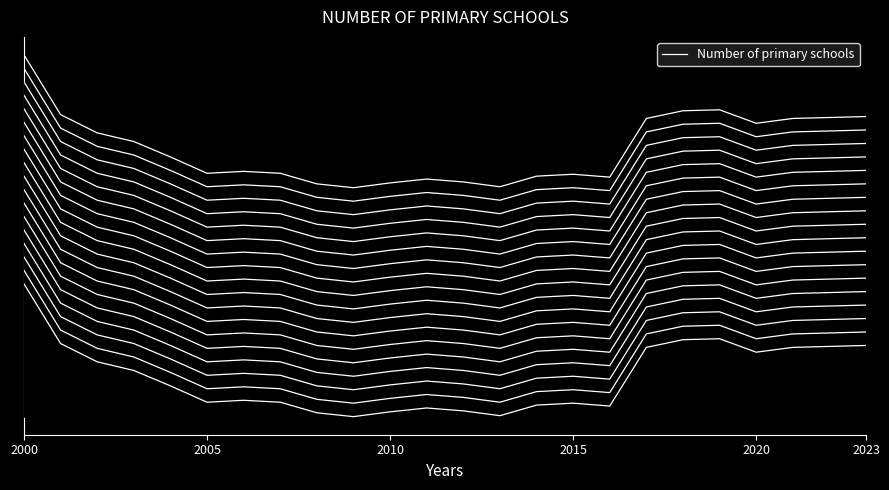

Is this an area chart (filled region under the line)?

No